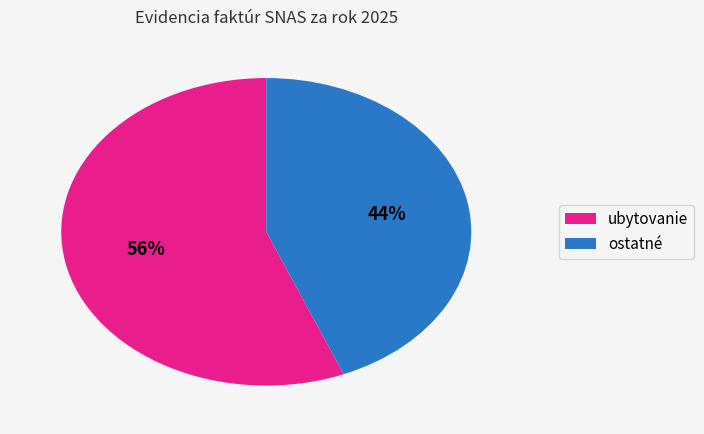

Is there a majority slice in this chart?

Yes